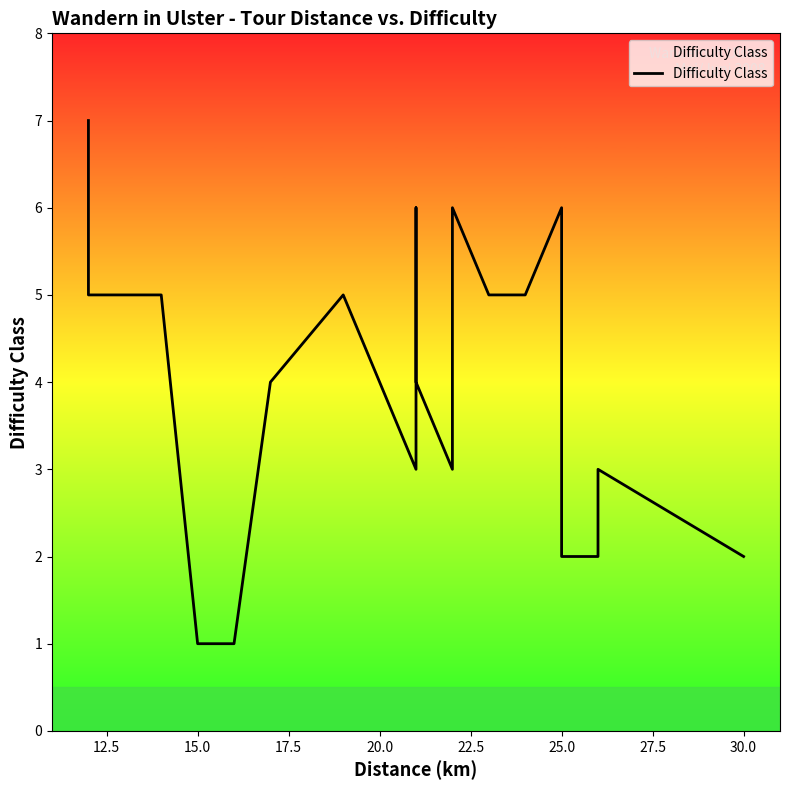

Is this an area chart (filled region under the line)?

No